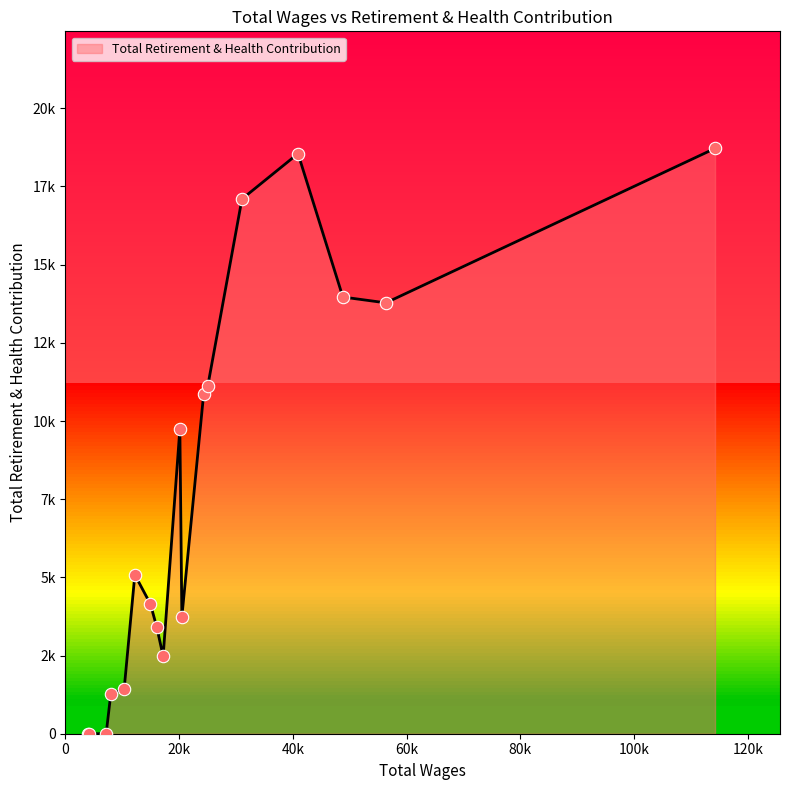

Does the chart have visible grid lines?

No